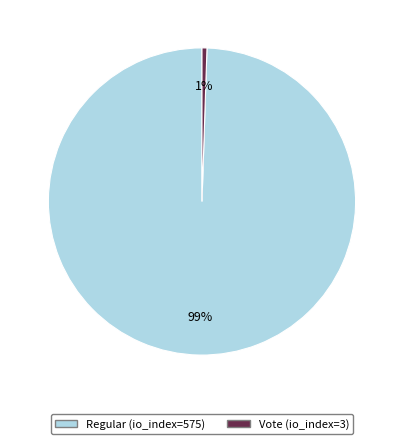

To the nearest percent, what percentage of the pie is Regular (io_index=575)?

99%